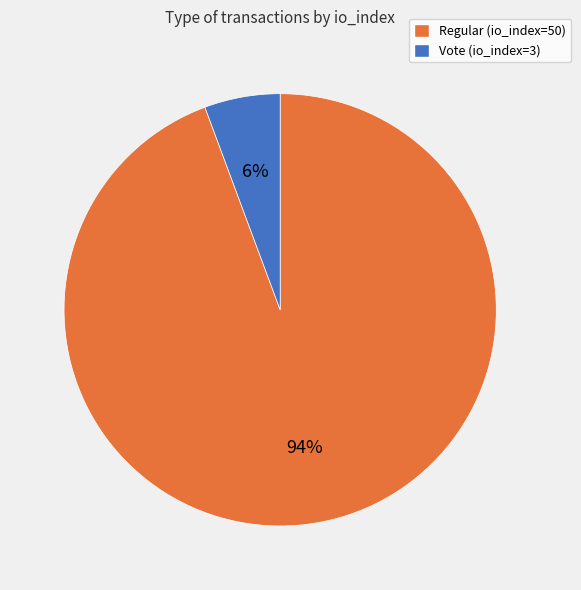

Is the sum of Vote (io_index=3) and Regular (io_index=50) greater than half?

Yes